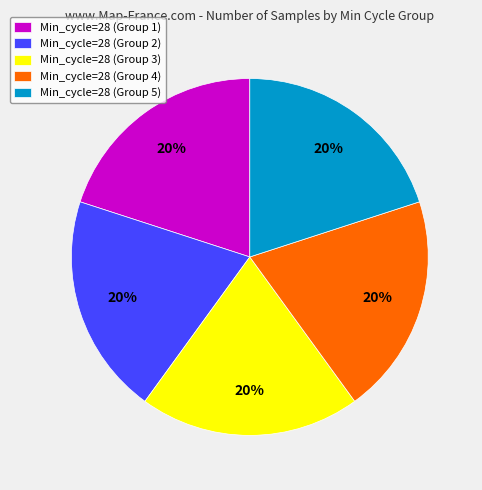

Is the sum of Min_cycle=28 (Group 2) and Min_cycle=28 (Group 4) greater than half?

No